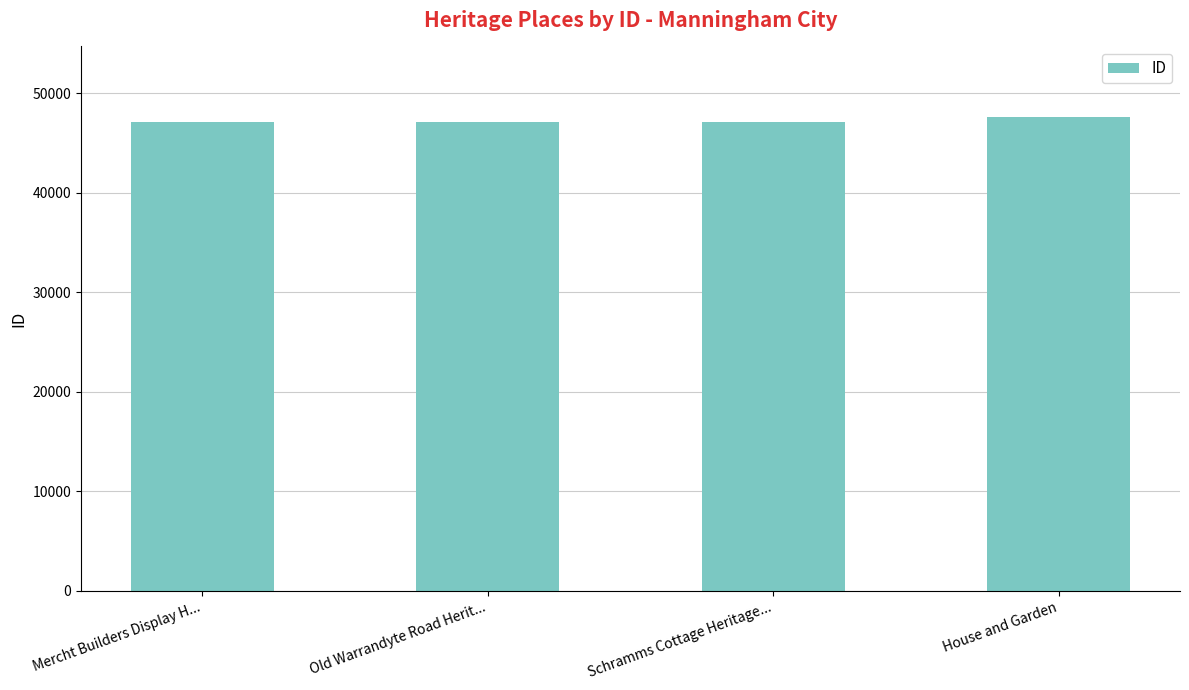

What is the ratio of the value at Mercht Builders Display H... to the value at Old Warrandyte Road Herit...?

1.0